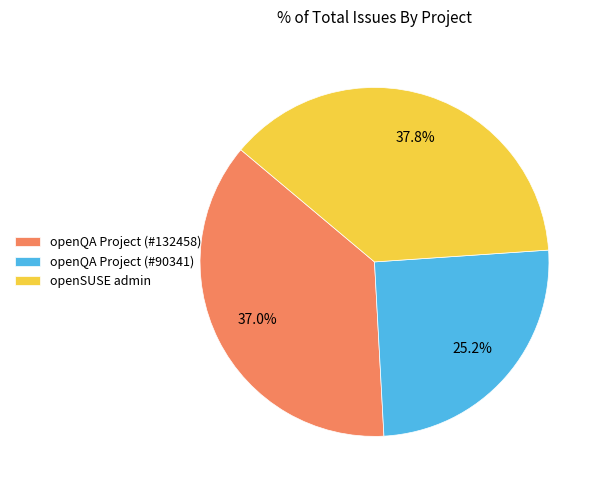

Which category has the smallest portion of the pie?

openQA Project (#90341)